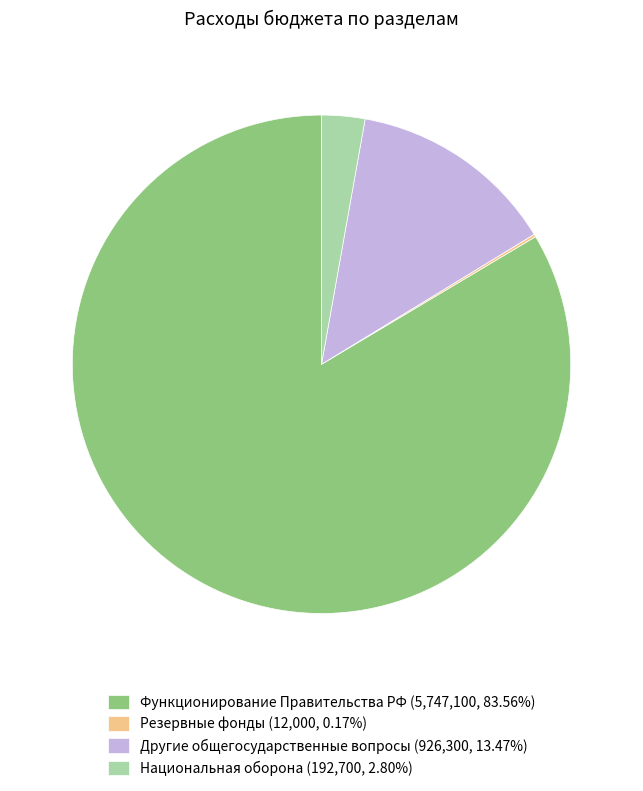

Combined, do Национальная оборона (192,700, 2.80%) and Функционирование Правительства РФ (5,747,100, 83.56%) account for over 50%?

Yes